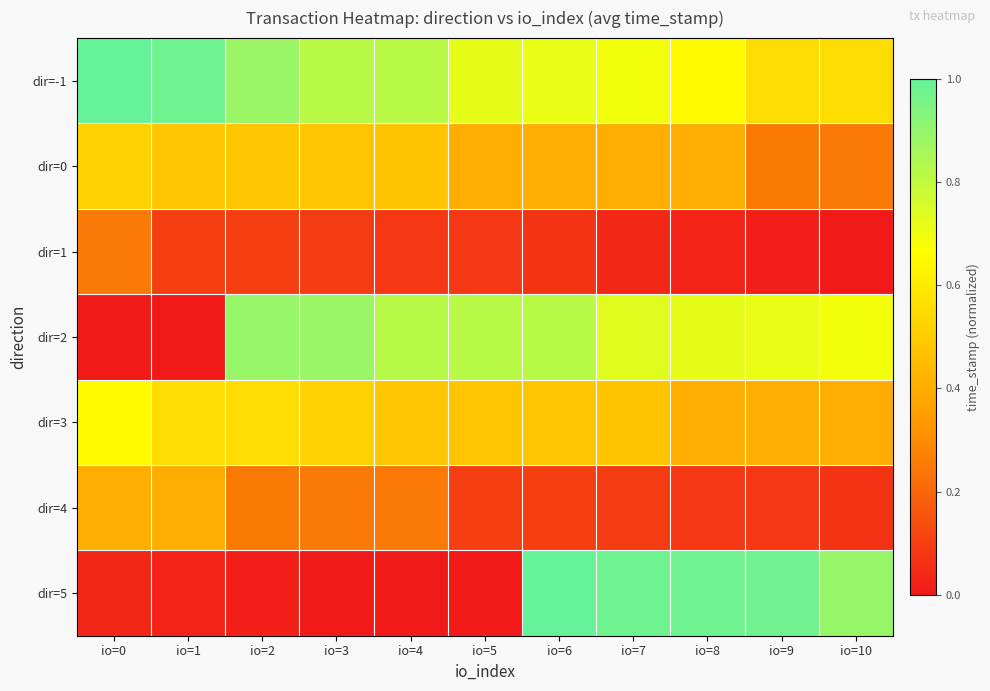

Which series has the largest total across all categories?

dir=-1